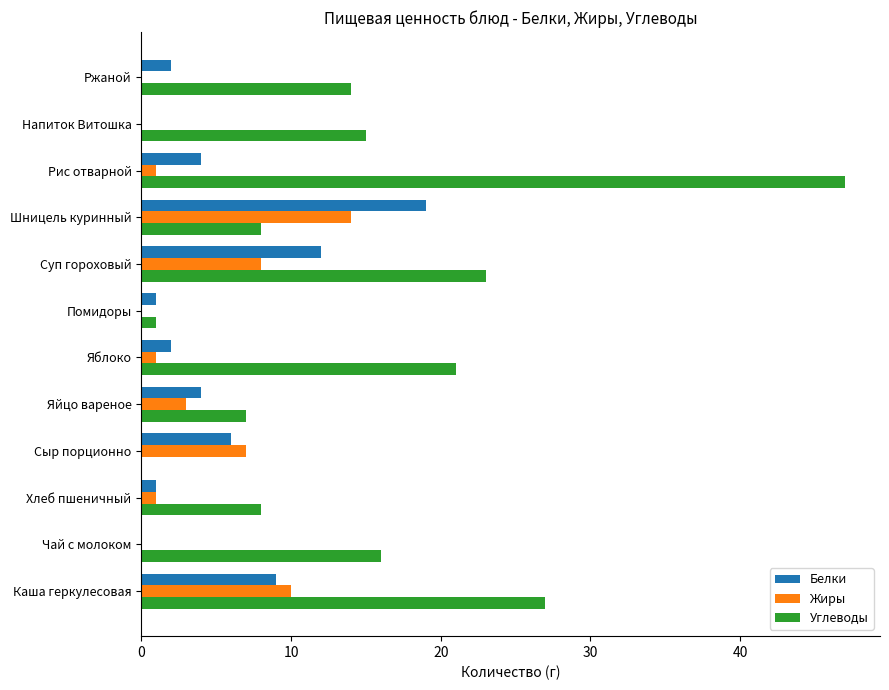

What is the sum of all Углеводы values?

187